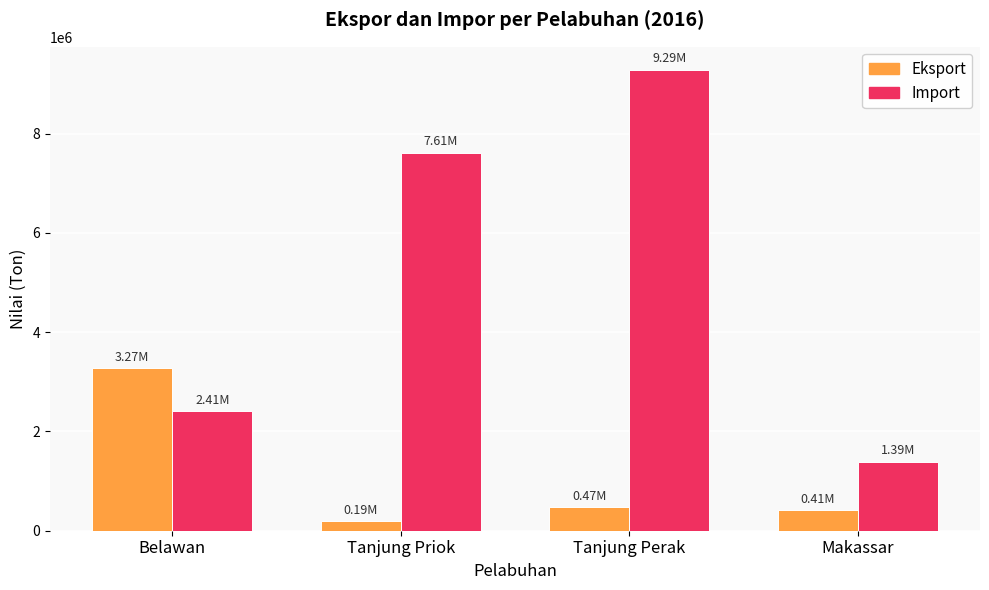

What are all the series names shown in the legend?

Eksport, Import